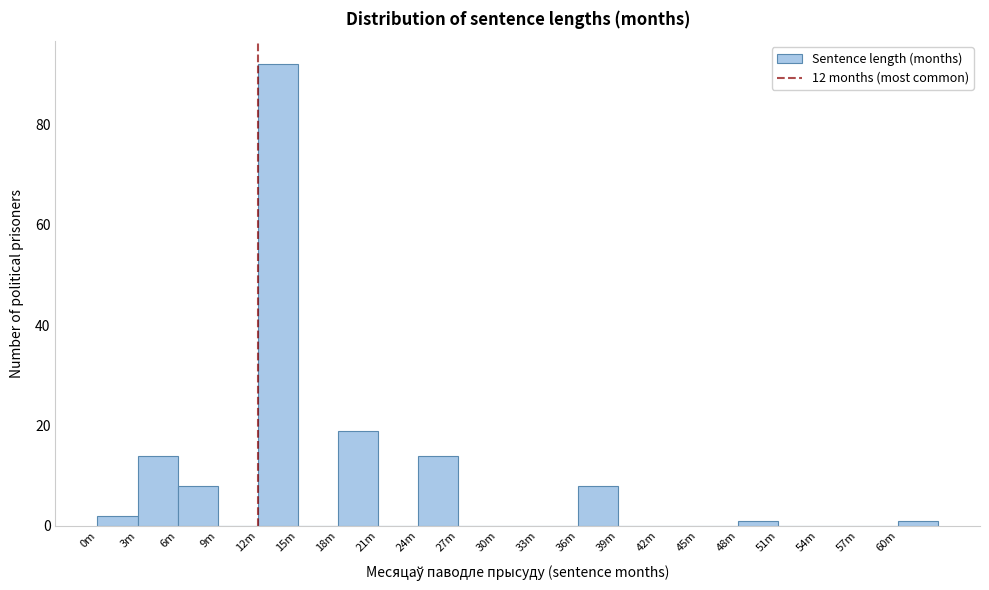

Reading left to right, list all the values displayed in this chart.

0m=2	3m=14	6m=8	9m=0	12m=92	15m=0	18m=19	21m=0	24m=14	27m=0	30m=0	33m=0	36m=8	39m=0	42m=0	45m=0	48m=1	51m=0	54m=0	57m=0	60m=1